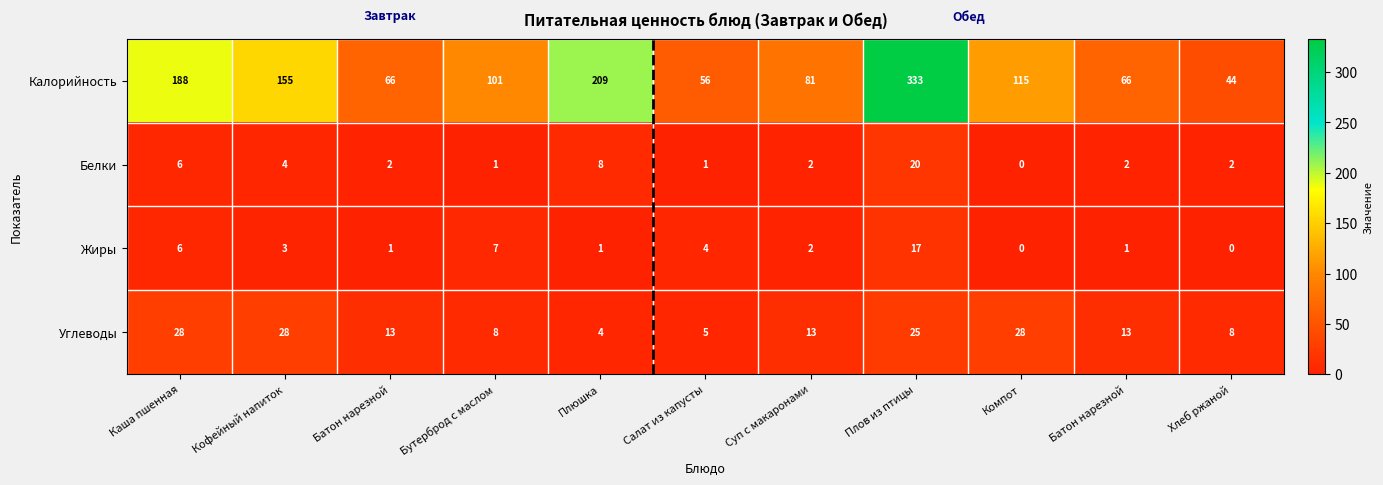

How many data points in Белки are less than 2?

3